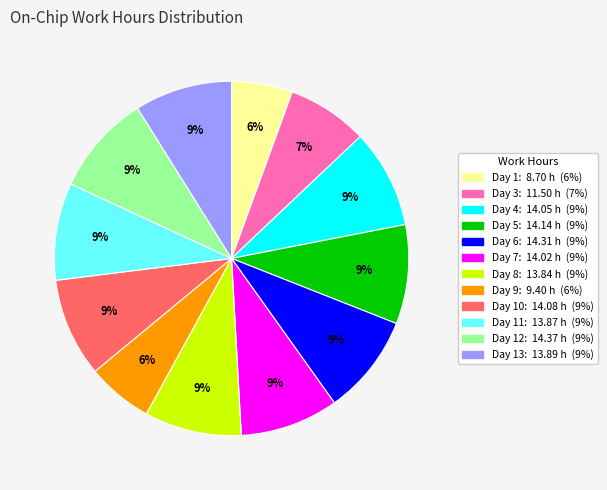

Count the number of slices in the pie.

12